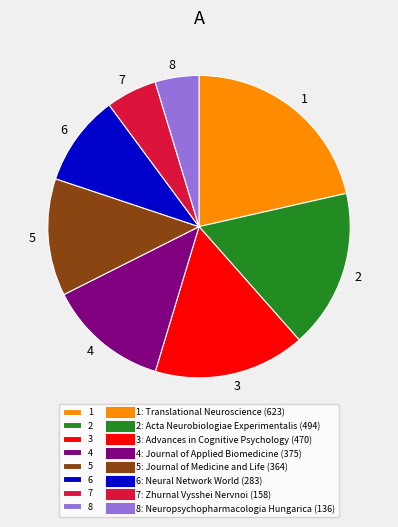

Which slice is the smallest?

8